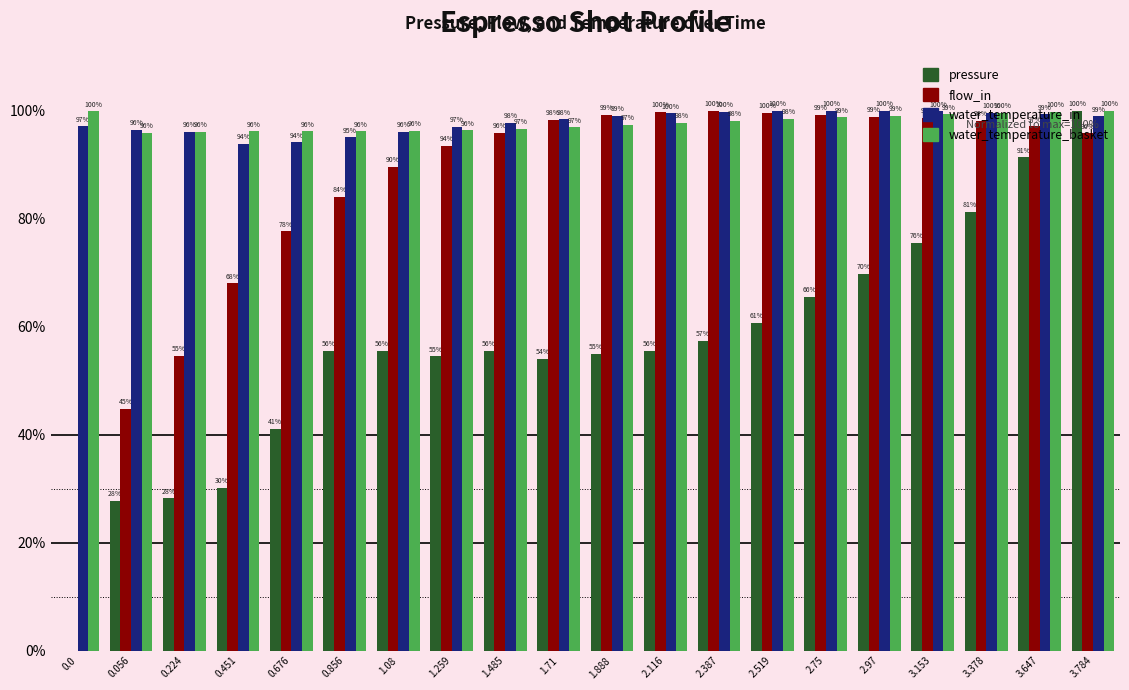

Rank the series by their maximum value, from lowest to highest.

pressure, flow_in, water_temperature_in, water_temperature_basket